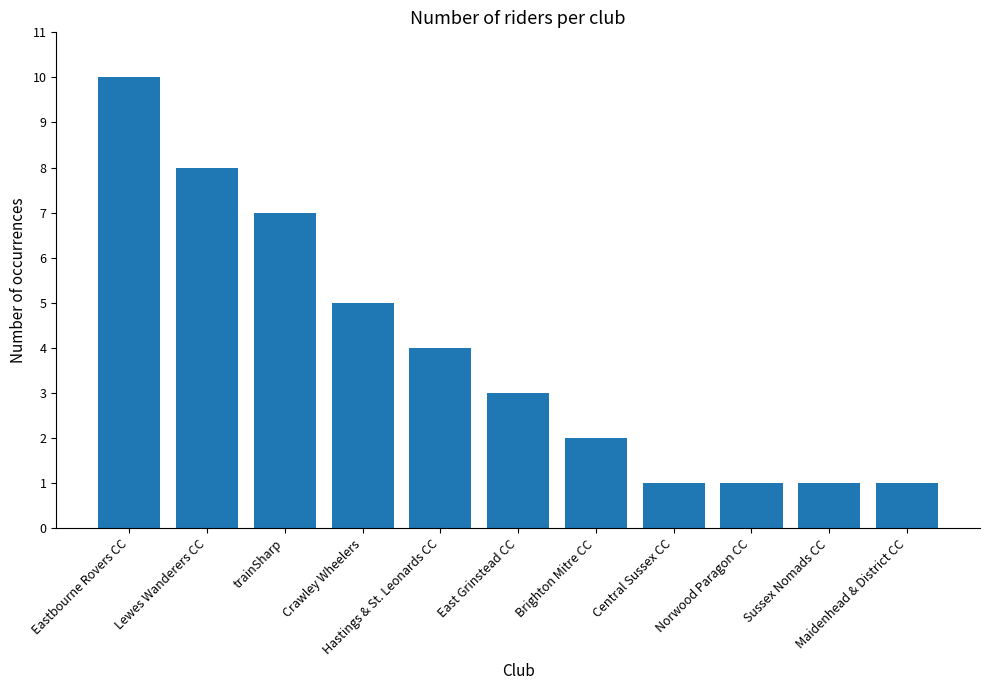

What is the value of the 2nd bar from the left?

8